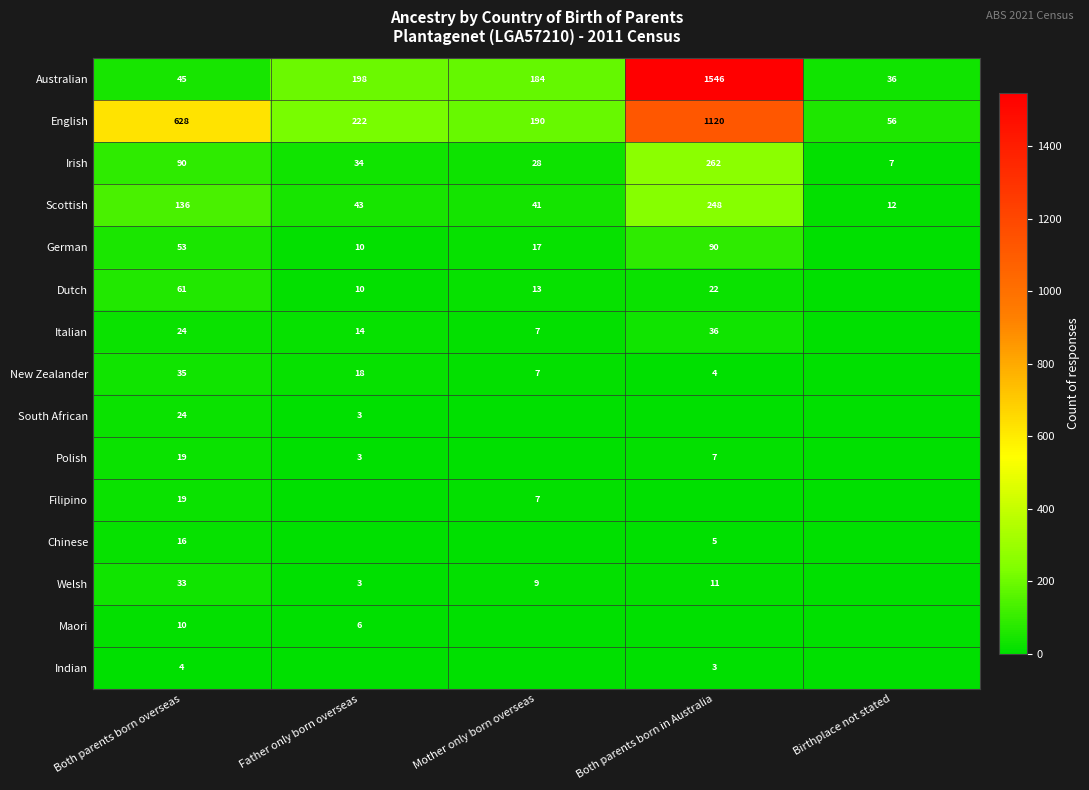

Which has a higher value, Both parents born overseas or Both parents born in Australia?

Both parents born in Australia